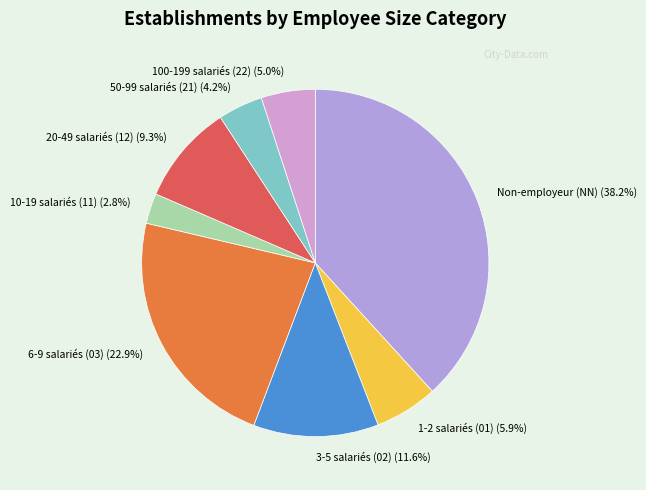

What is the smallest slice in the pie chart?

10-19 salariés (11) (2.8%)